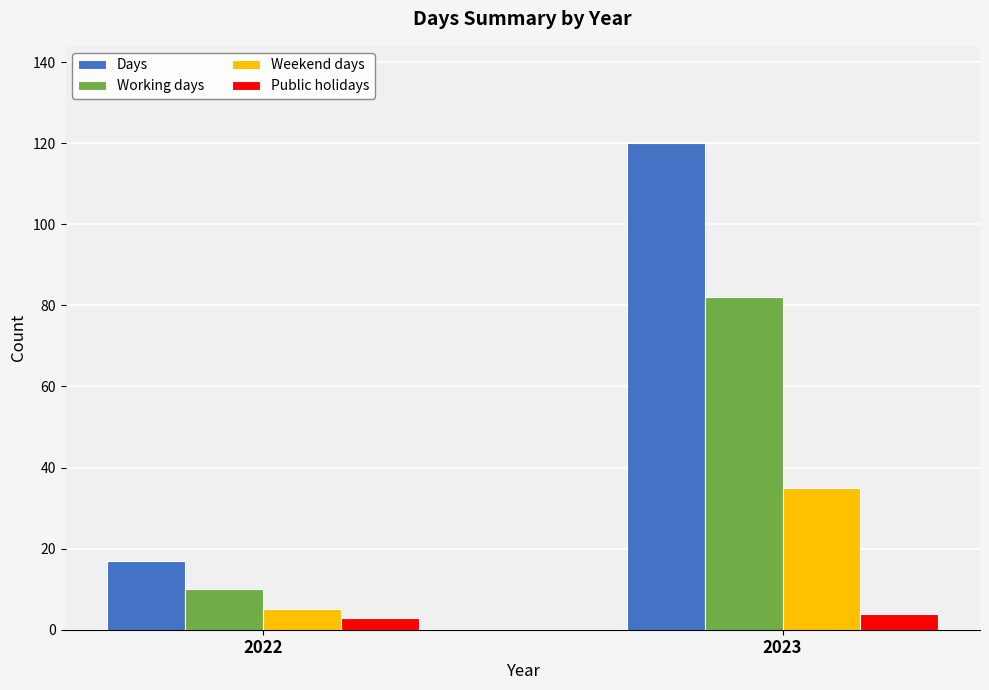

Which series changed the most between 2022 and 2023?

Days